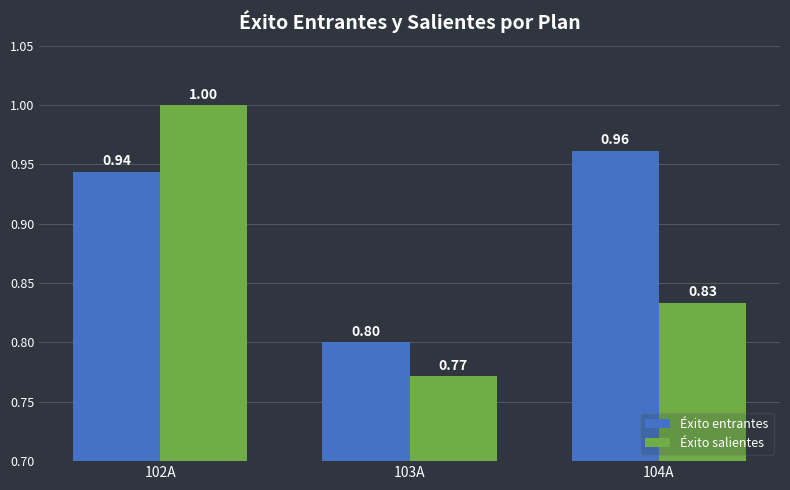

At how many categories does at least one series exceed 0?

3